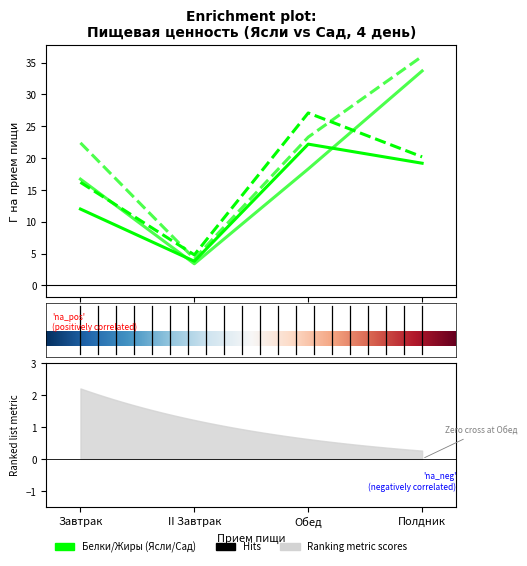

List the series in order of their peak value, lowest first.

Белки Ясли, Белки Сад, Жиры Ясли, Жиры Сад